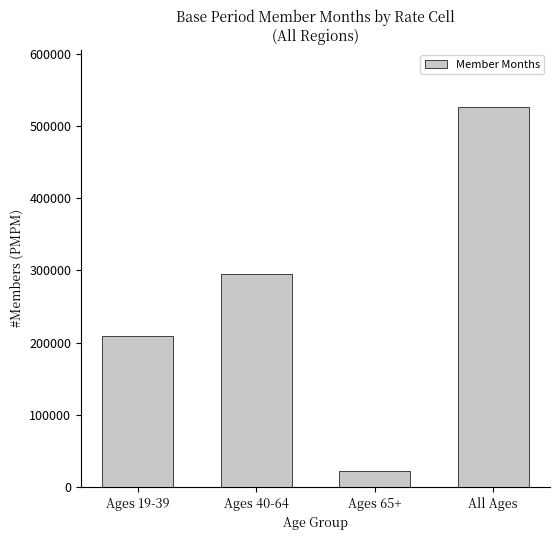

Count the values in the range 208908 to 526563.

3